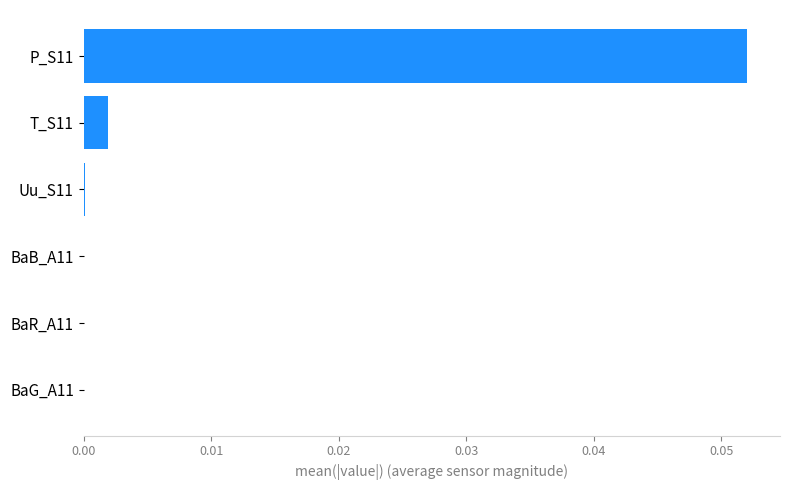

True or false: the data shows 0.0 at Uu_S11.

True